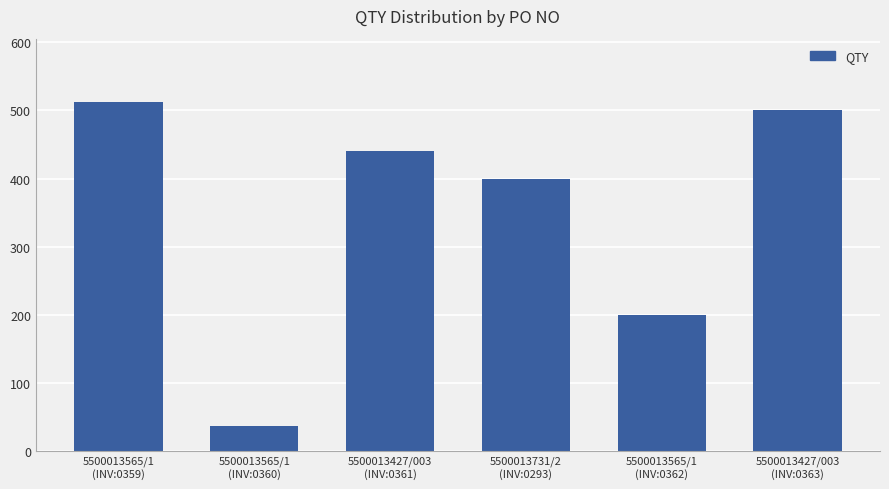

Rank the categories by value from highest to lowest.

5500013565/1
(INV:0359), 5500013427/003
(INV:0363), 5500013427/003
(INV:0361), 5500013731/2
(INV:0293), 5500013565/1
(INV:0362), 5500013565/1
(INV:0360)